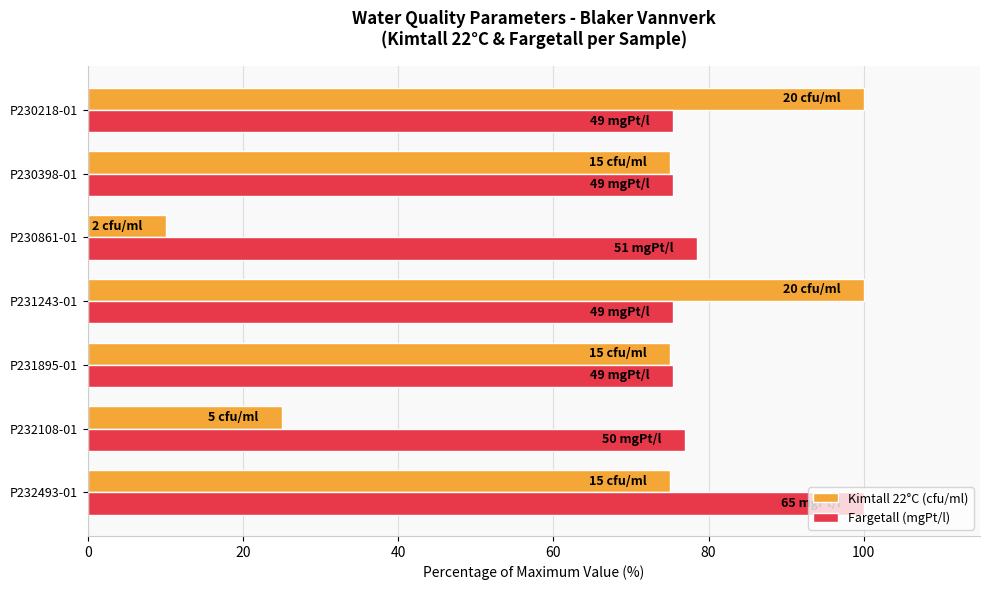

What is the total value across all series at P230398-01?

150.4